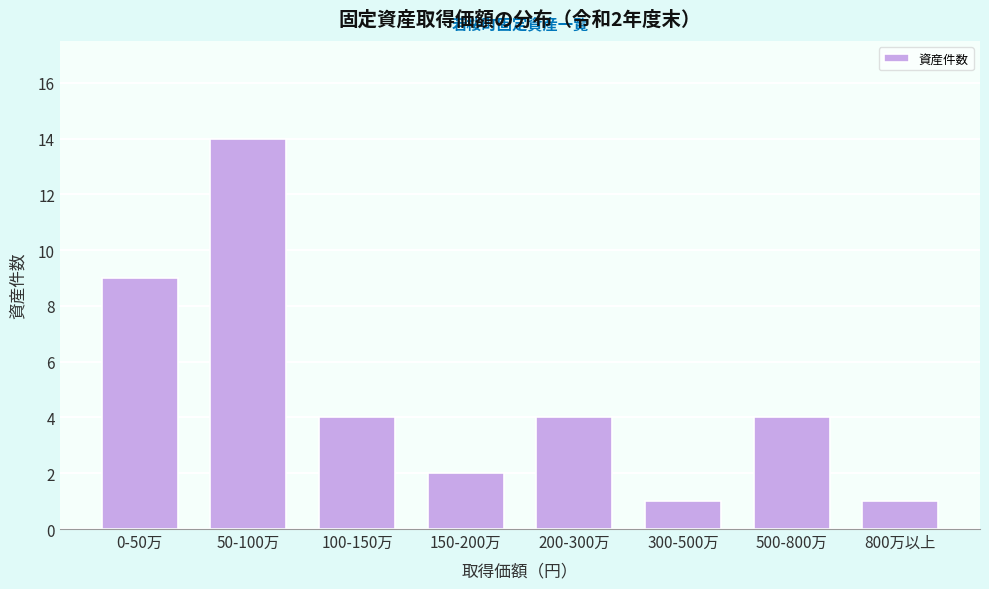

Reading left to right, transcribe all the data shown in this chart.

0-50万=9	50-100万=14	100-150万=4	150-200万=2	200-300万=4	300-500万=1	500-800万=4	800万以上=1